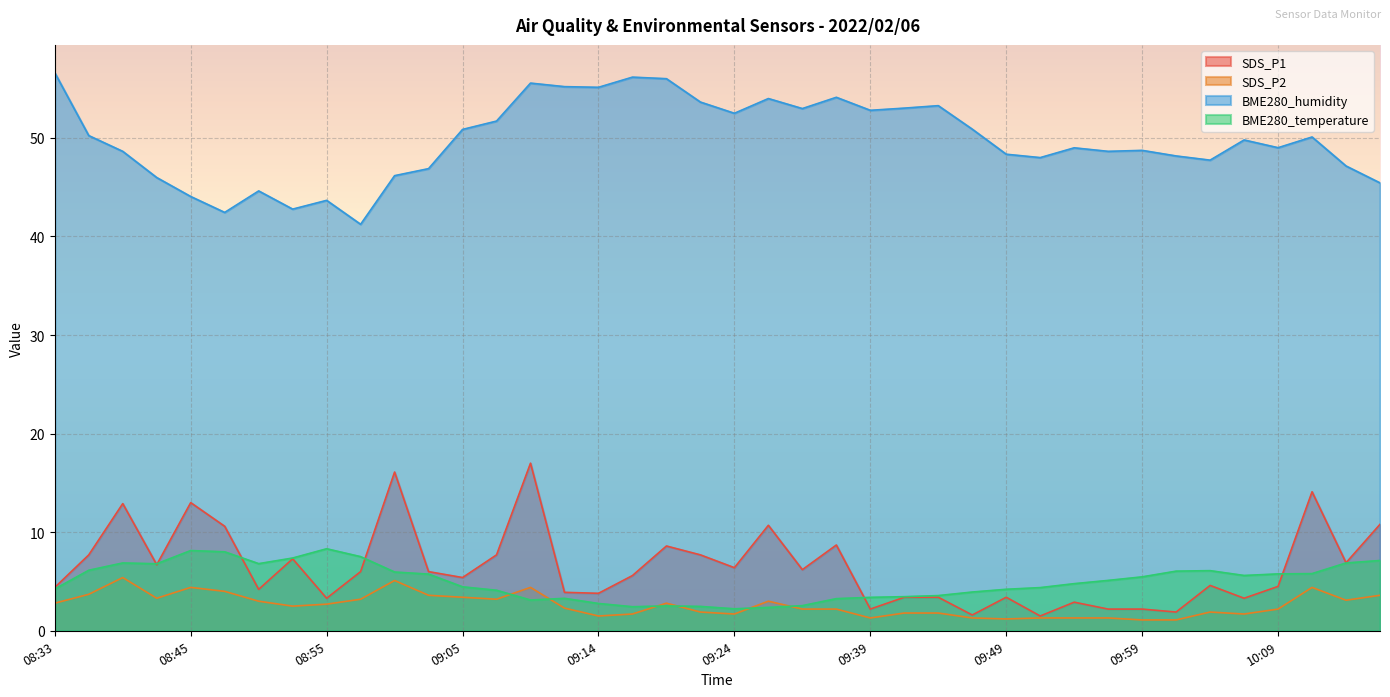

Reading left to right, extract all data points from this chart.

SDS_P1: 4.4	7.7	12.9	6.7	13.0	10.6	4.2	7.3	3.3	6.0	16.1	6.0	5.4	7.7	17.0	3.9	3.8	5.6	8.6	7.7	6.4	10.7	6.2	8.7	2.2	3.4	3.4	1.6	3.4	1.5	2.9	2.2	2.2	1.9	4.6	3.3	4.5	14.1	6.9	10.8
SDS_P2: 2.8	3.7	5.4	3.3	4.4	4.0	3.0	2.5	2.7	3.2	5.1	3.6	3.4	3.2	4.4	2.3	1.5	1.7	2.8	1.9	1.7	3.0	2.2	2.2	1.3	1.8	1.8	1.3	1.2	1.3	1.3	1.3	1.1	1.1	1.9	1.7	2.2	4.4	3.1	3.6
BME280_humidity: 56.6	50.2	48.6	46.0	44.1	42.4	44.6	42.8	43.7	41.2	46.2	46.9	50.9	51.7	55.6	55.2	55.1	56.2	56.0	53.6	52.5	54.0	53.0	54.1	52.8	53.0	53.3	50.9	48.3	48.0	49.0	48.6	48.7	48.2	47.7	49.8	49.0	50.1	47.2	45.4
BME280_temperature: 4.2	6.1	6.9	6.8	8.1	8.0	6.8	7.4	8.3	7.5	6.0	5.8	4.5	4.1	3.1	3.3	2.8	2.4	2.5	2.5	2.2	2.4	2.5	3.3	3.4	3.5	3.6	3.9	4.2	4.4	4.8	5.1	5.5	6.0	6.1	5.6	5.8	5.8	6.9	7.1